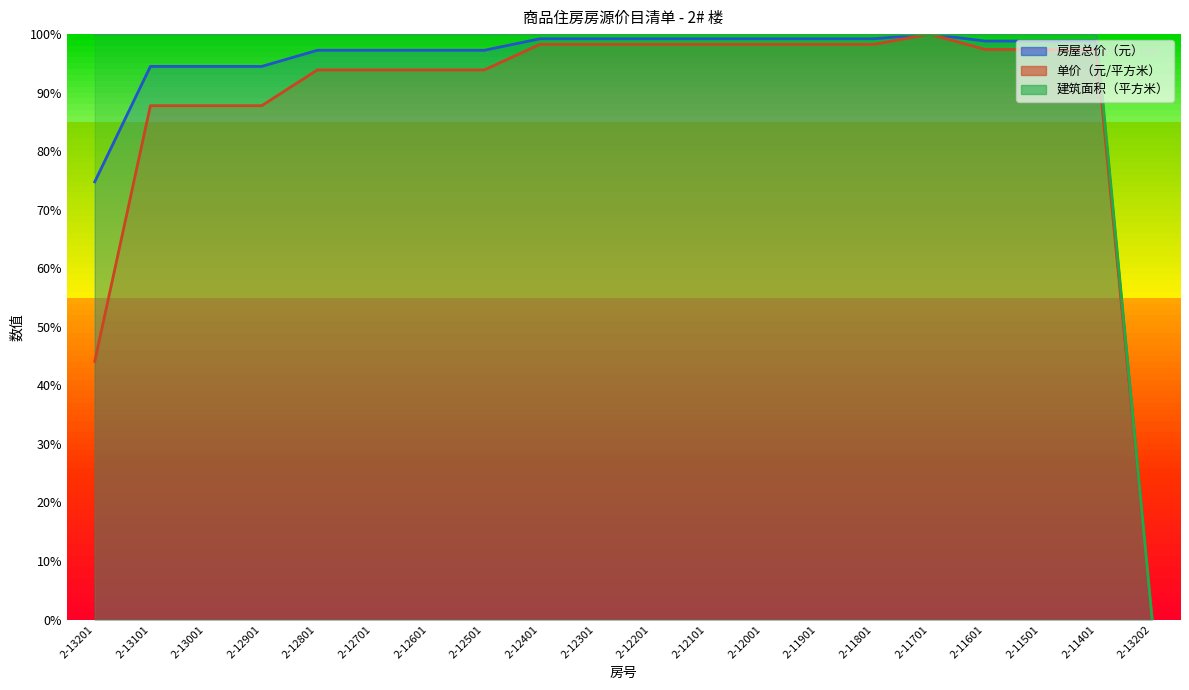

Which series has the largest total across all categories?

建筑面积（平方米）